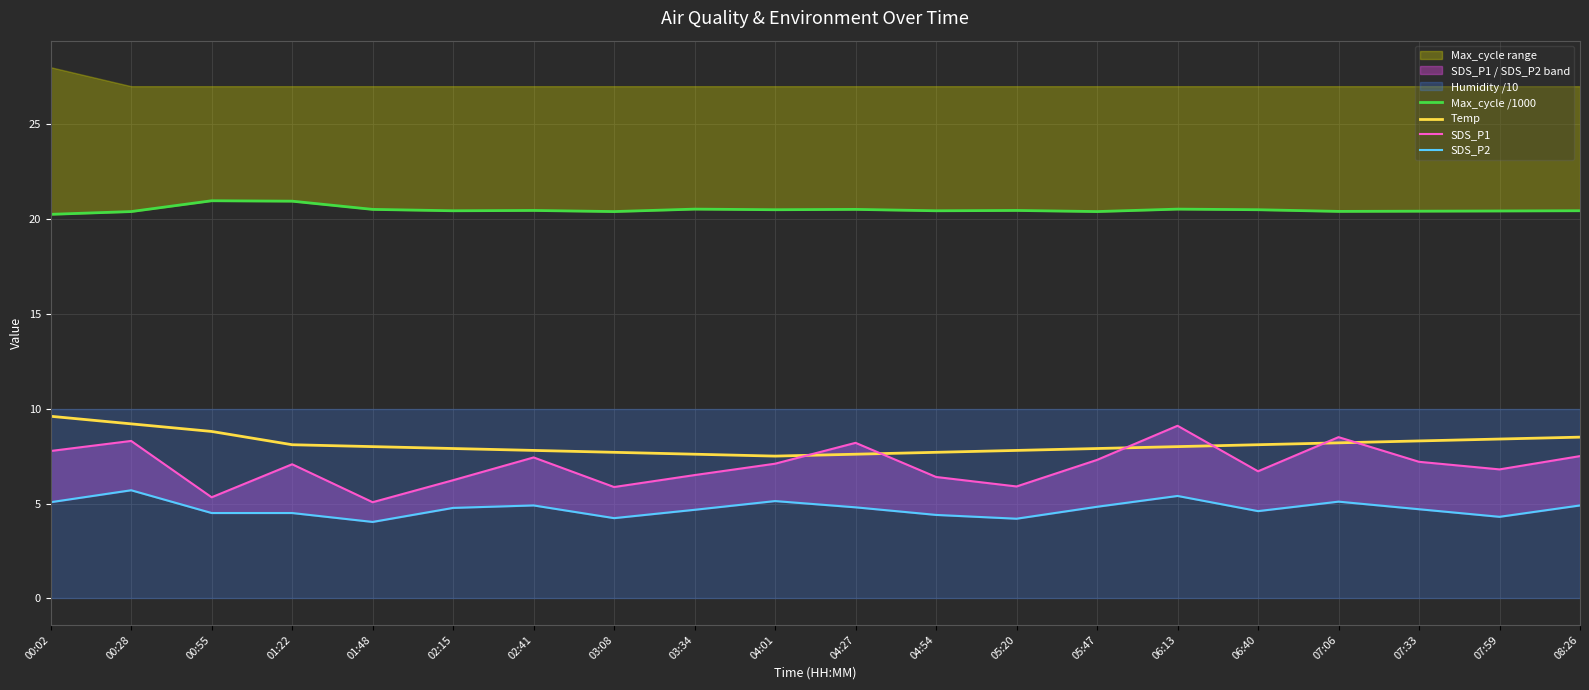

List the labels in order of Temp value, smallest first.

04:01, 03:34, 04:27, 03:08, 04:54, 02:41, 05:20, 02:15, 05:47, 01:48, 06:13, 01:22, 06:40, 07:06, 07:33, 07:59, 08:26, 00:55, 00:28, 00:02